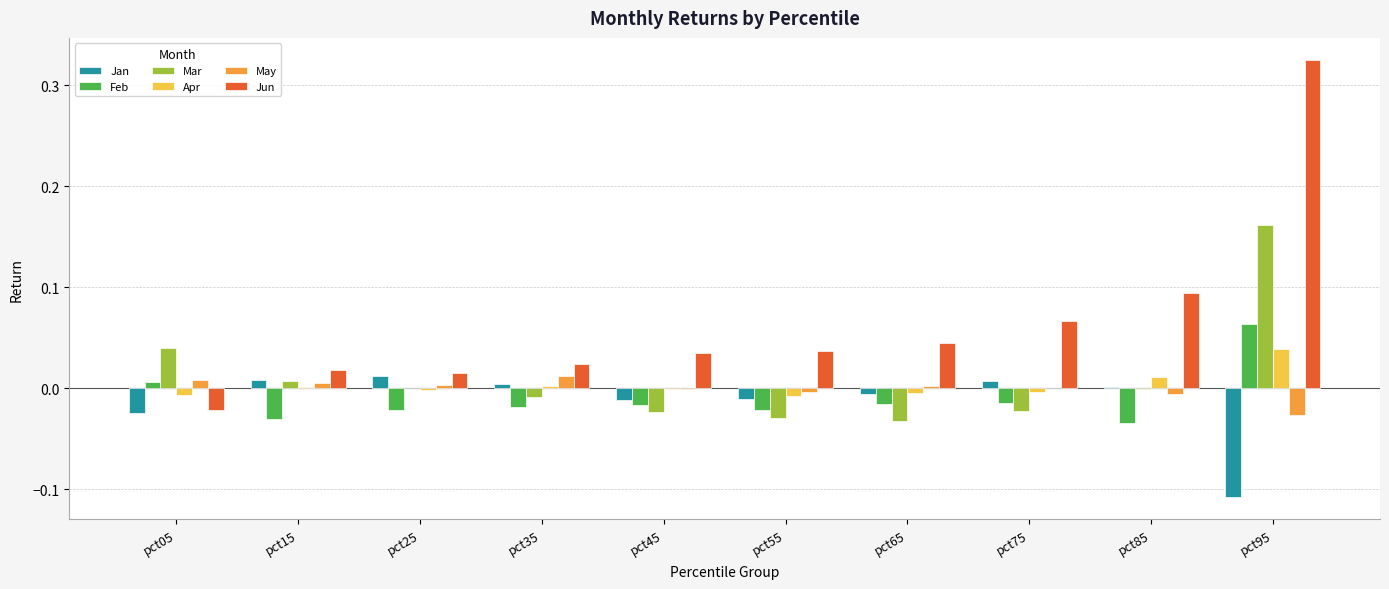

Which series has the largest total across all categories?

Jun